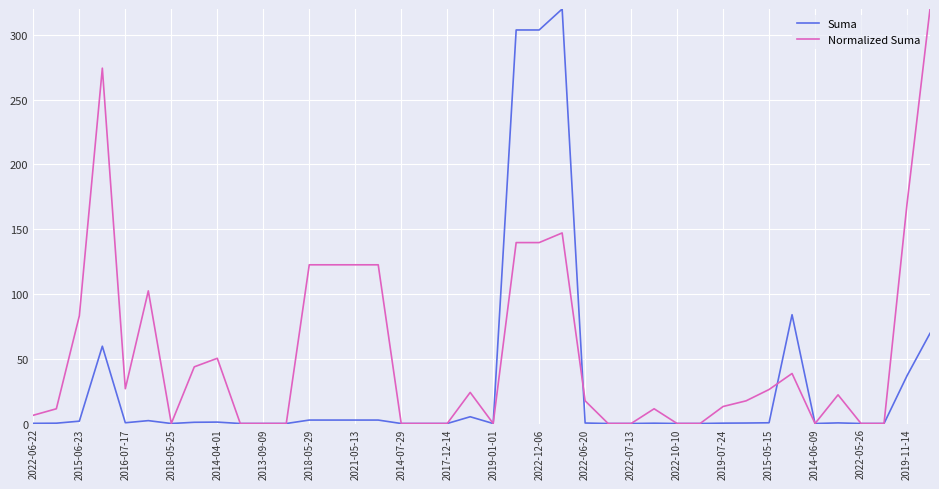

True or false: Suma has more than 2 interior local peaks.

True